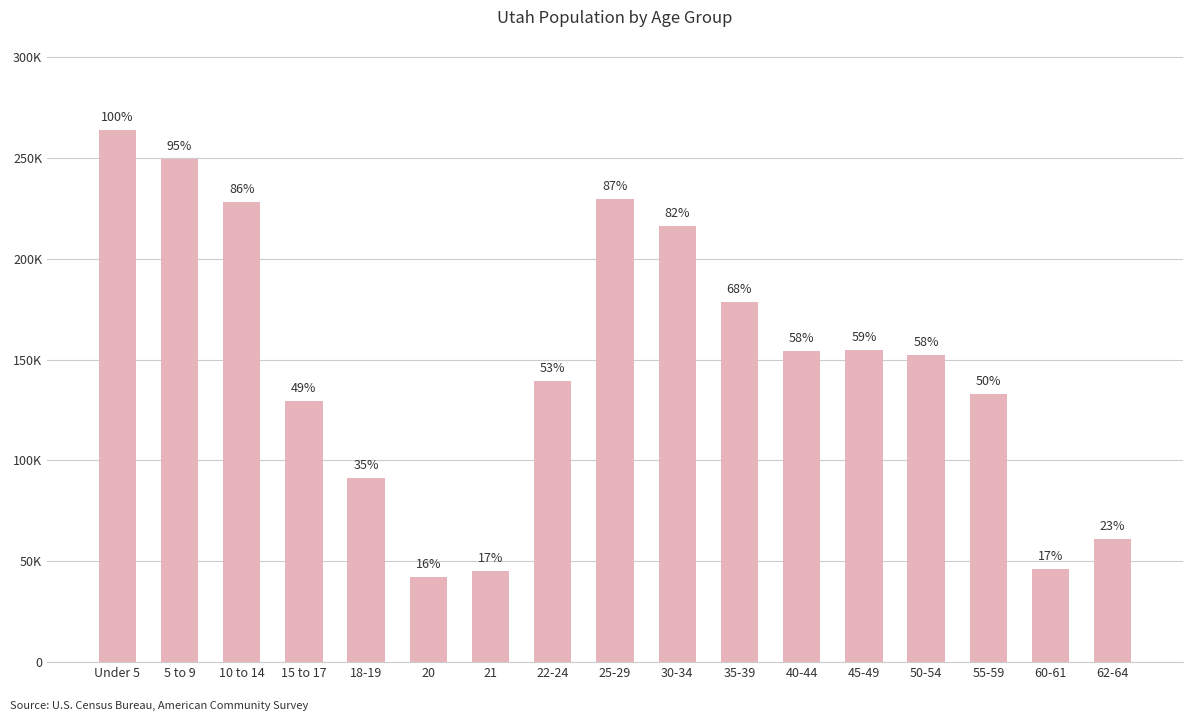

The chart shows a value of 91510 at 18-19. True or false?

True